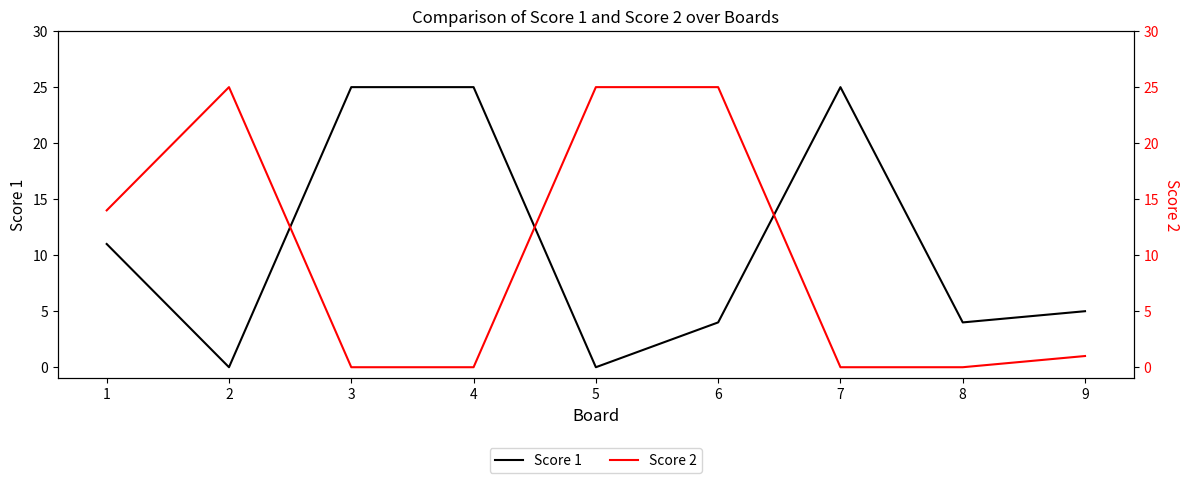

Between which two adjacent categories do Score 2 and Score 1 first intersect?

2 and 3